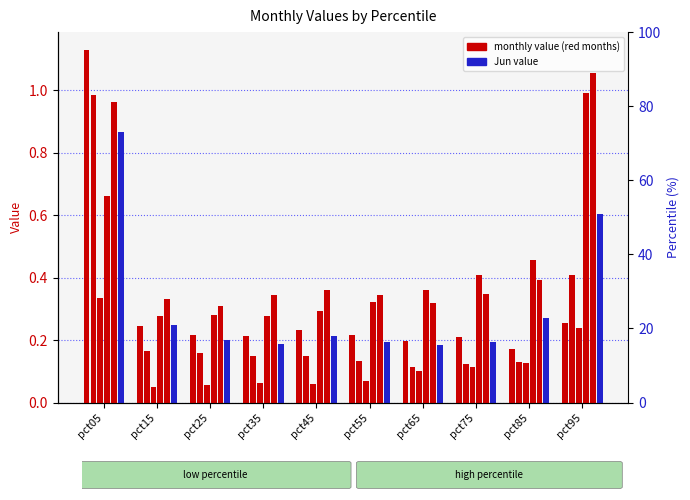

What is the difference between the maximum and minimum values in the Jan series?

1.0